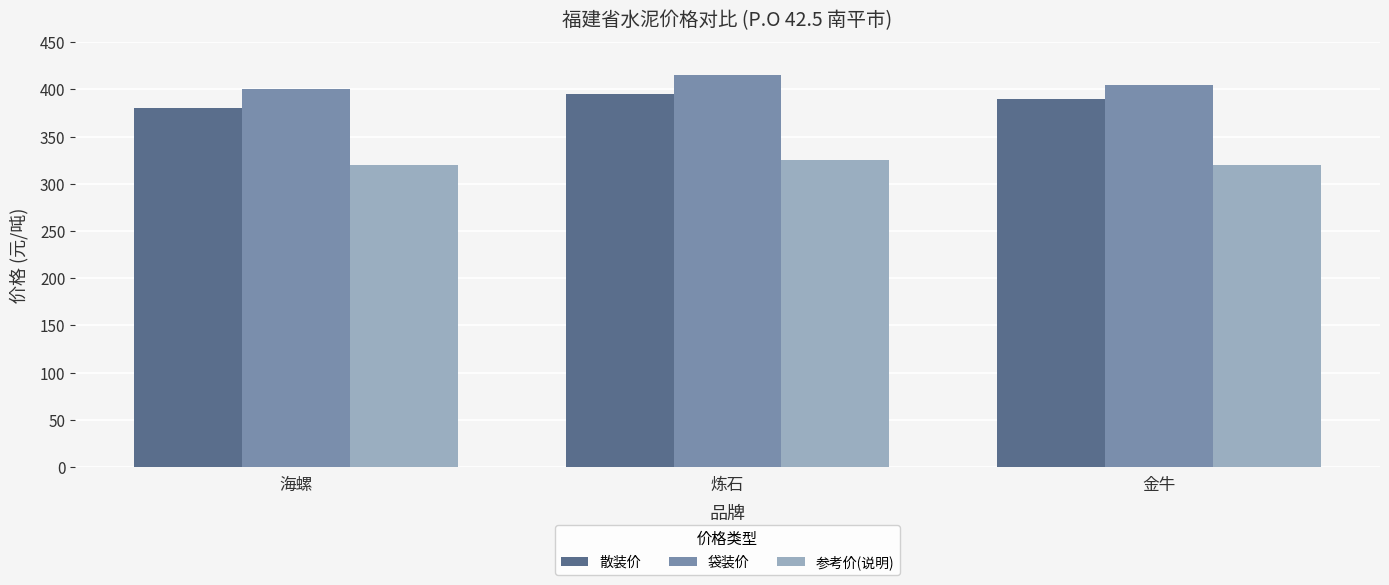

At which category is the sum across all series the highest?

炼石